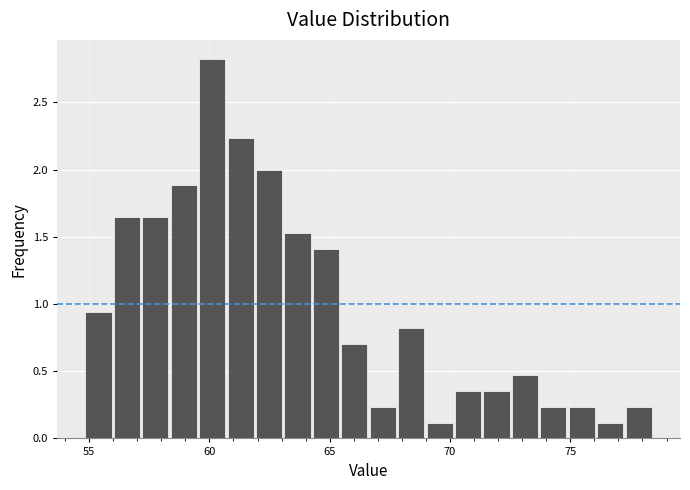

Read against the x-axis, roughly where is the centre of the tallest bar?

60.0